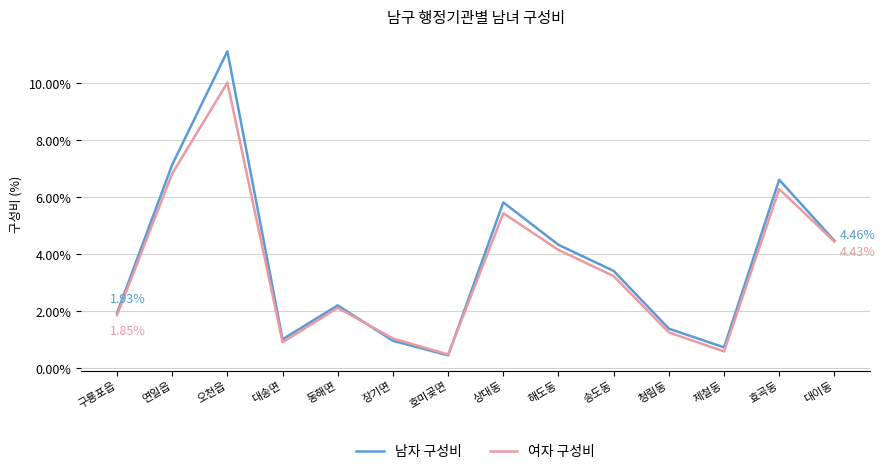

Is the value of 남자 구성비 at 청림동 greater than the value of 여자 구성비 at 구룡포읍?

No